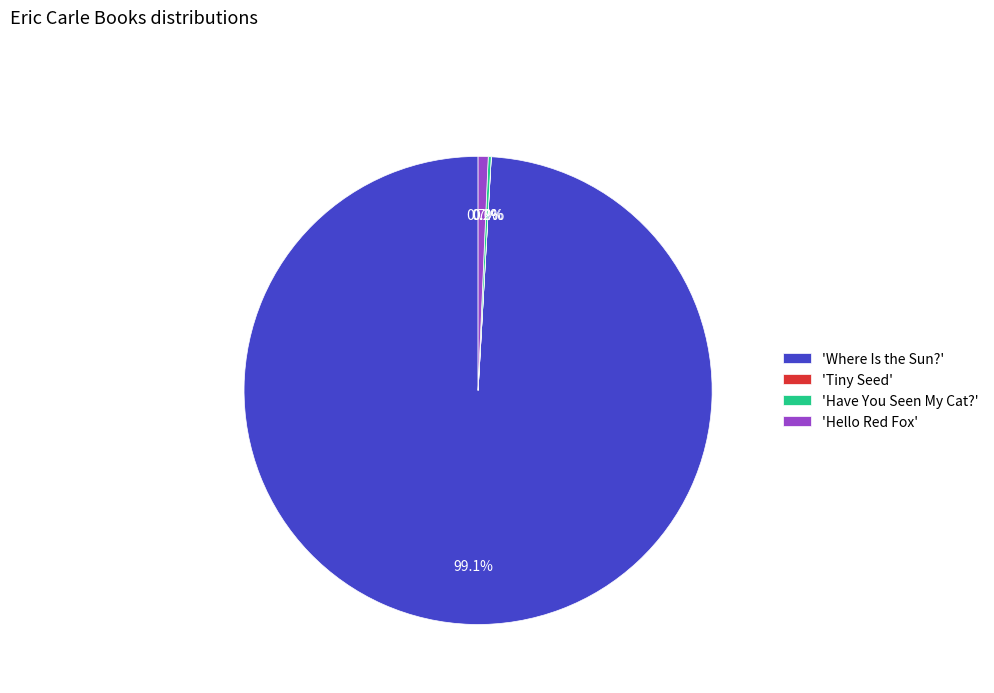

Which category has the biggest portion of the pie?

'Where Is the Sun?'